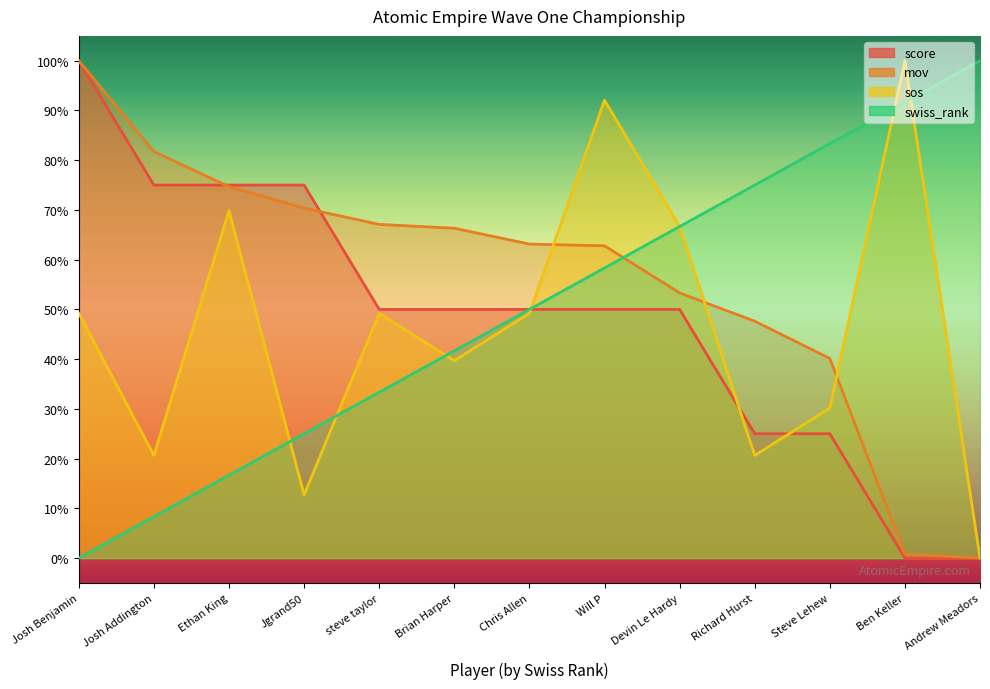

The score series shows 0.5 at steve taylor. True or false?

True